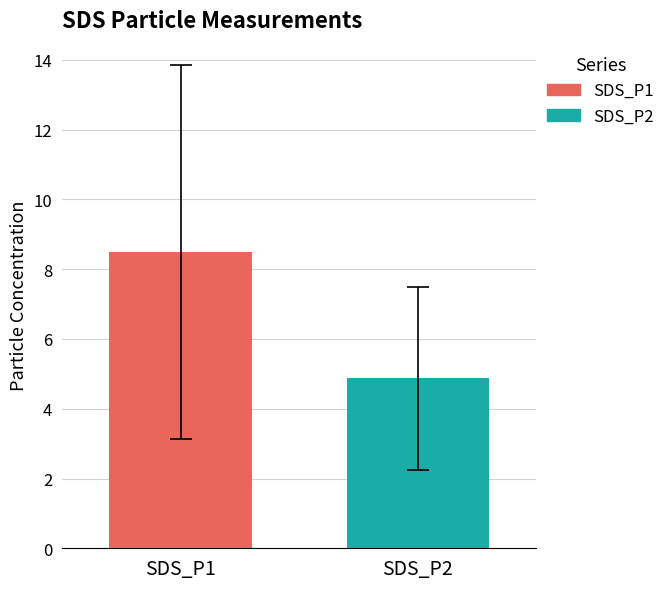

How many series are shown in this chart?

2